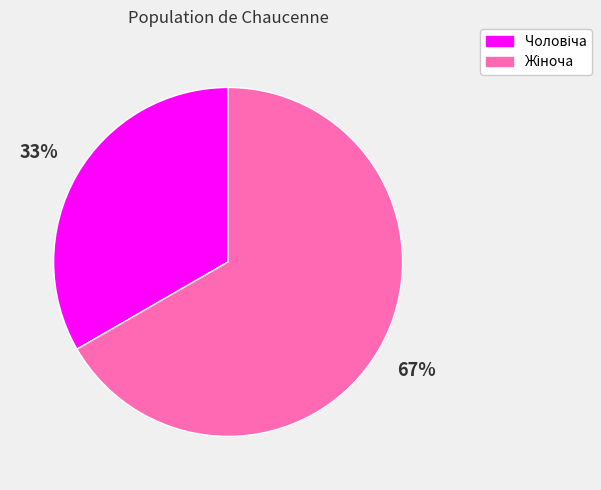

To the nearest percent, what is the average slice percentage?

50%